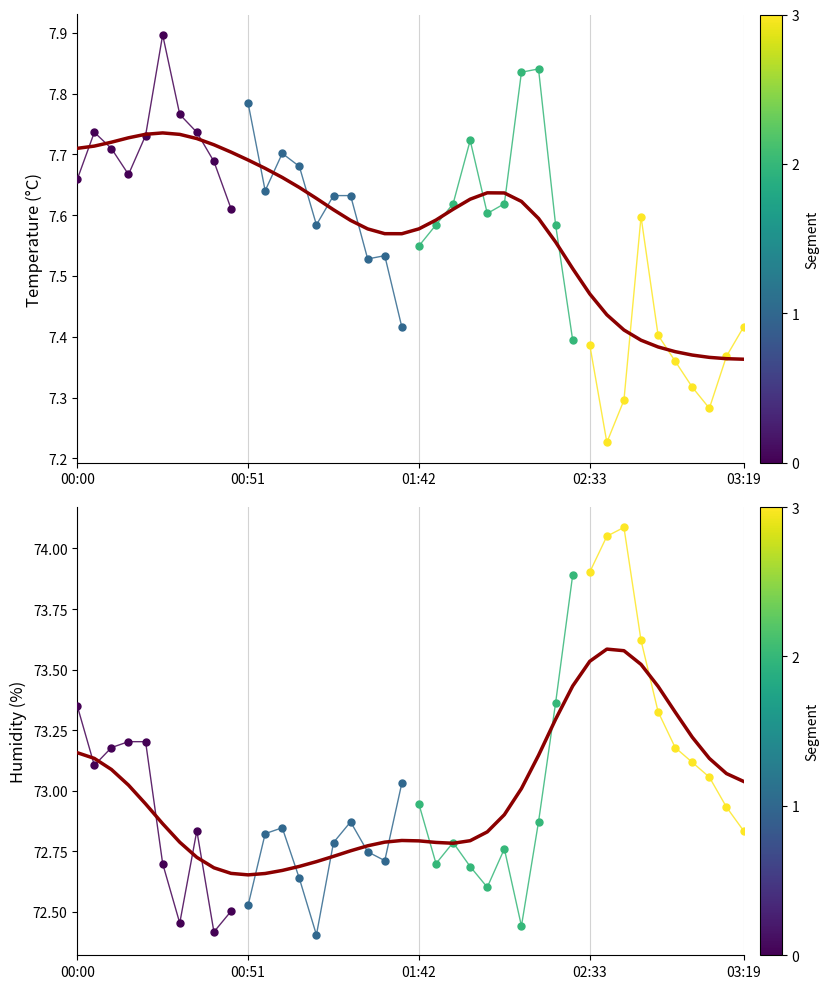

Which series reaches the maximum Y coordinate?

seg3